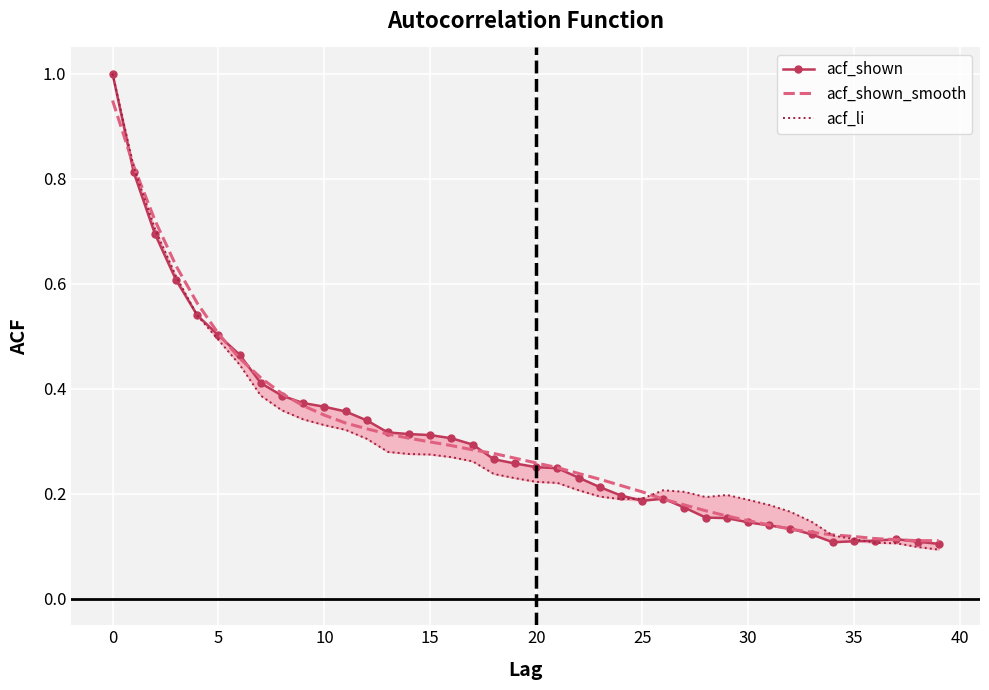

Where is acf_shown nearest to the value 0?

39